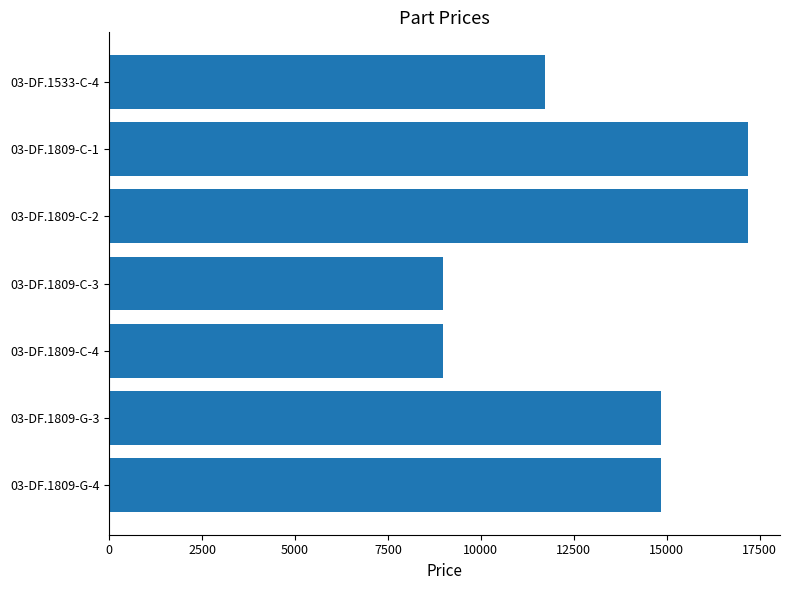

Reading top to bottom, list all the values displayed in this chart.

11720	17190	17190	8990	8990	14850	14850